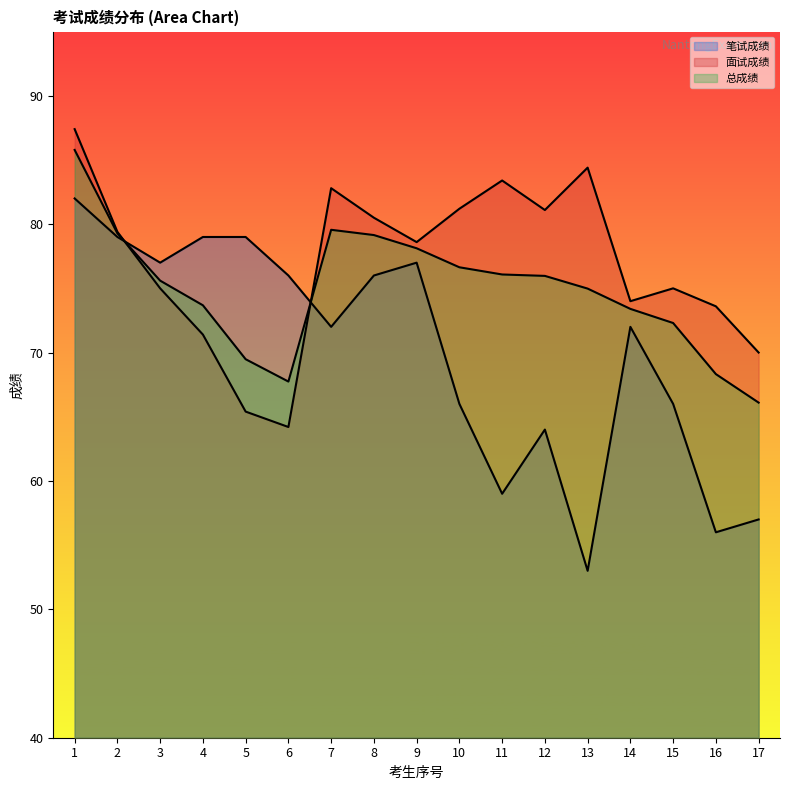

Is it true that 面试成绩 equals 15.7 at 3?

False